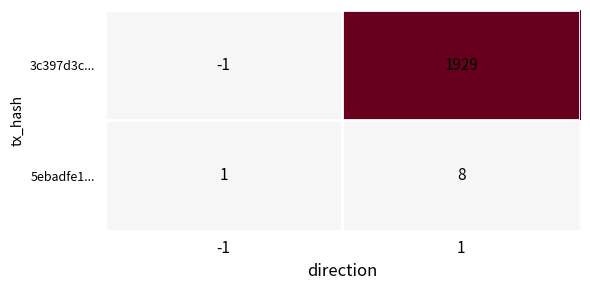

What is the spread (max minus min) of values at 1?

1921